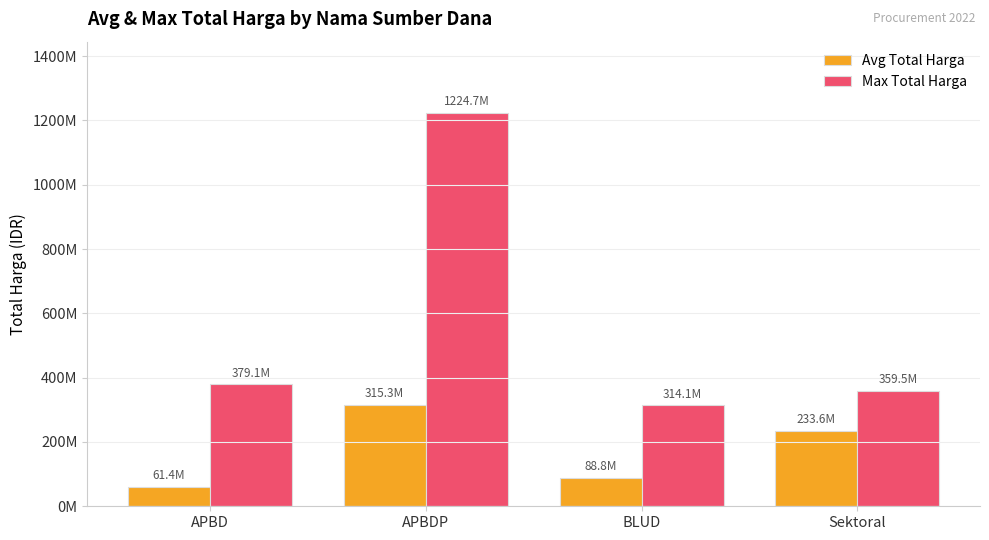

Reading left to right, what are all the values shown in this chart?

Avg Total Harga: APBD=61359786.9	APBDP=315293630.0	BLUD=88782556.0	Sektoral=233623321.7
Max Total Harga: APBD=379075000.0	APBDP=1224682000.0	BLUD=314121780.0	Sektoral=359500000.0